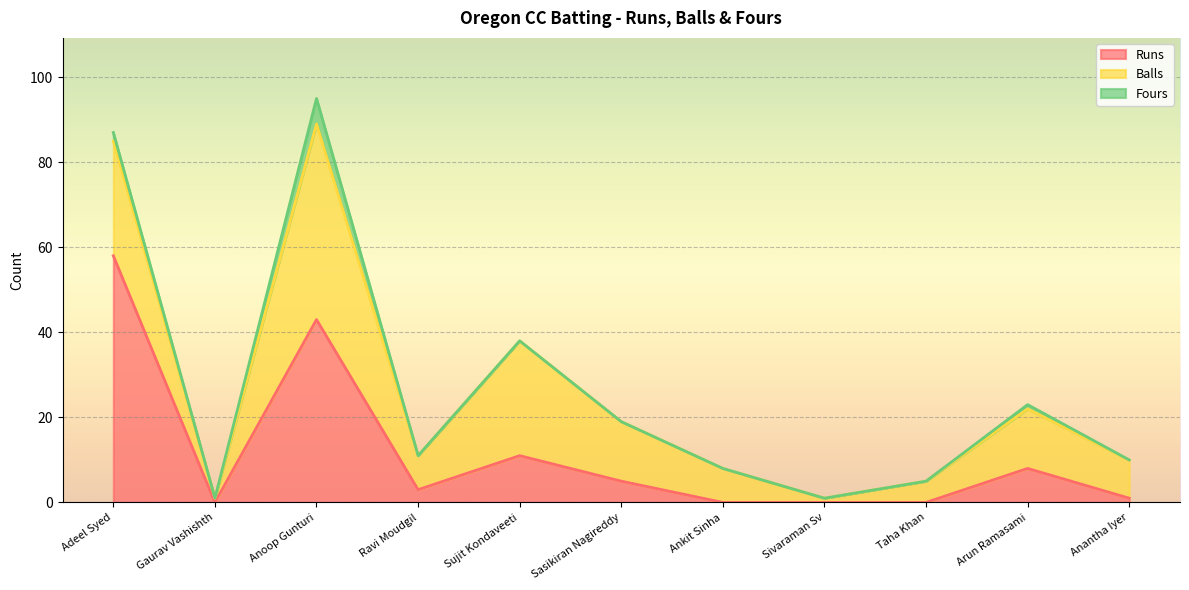

What is the total value across all series at Sasikiran Nagireddy?

19